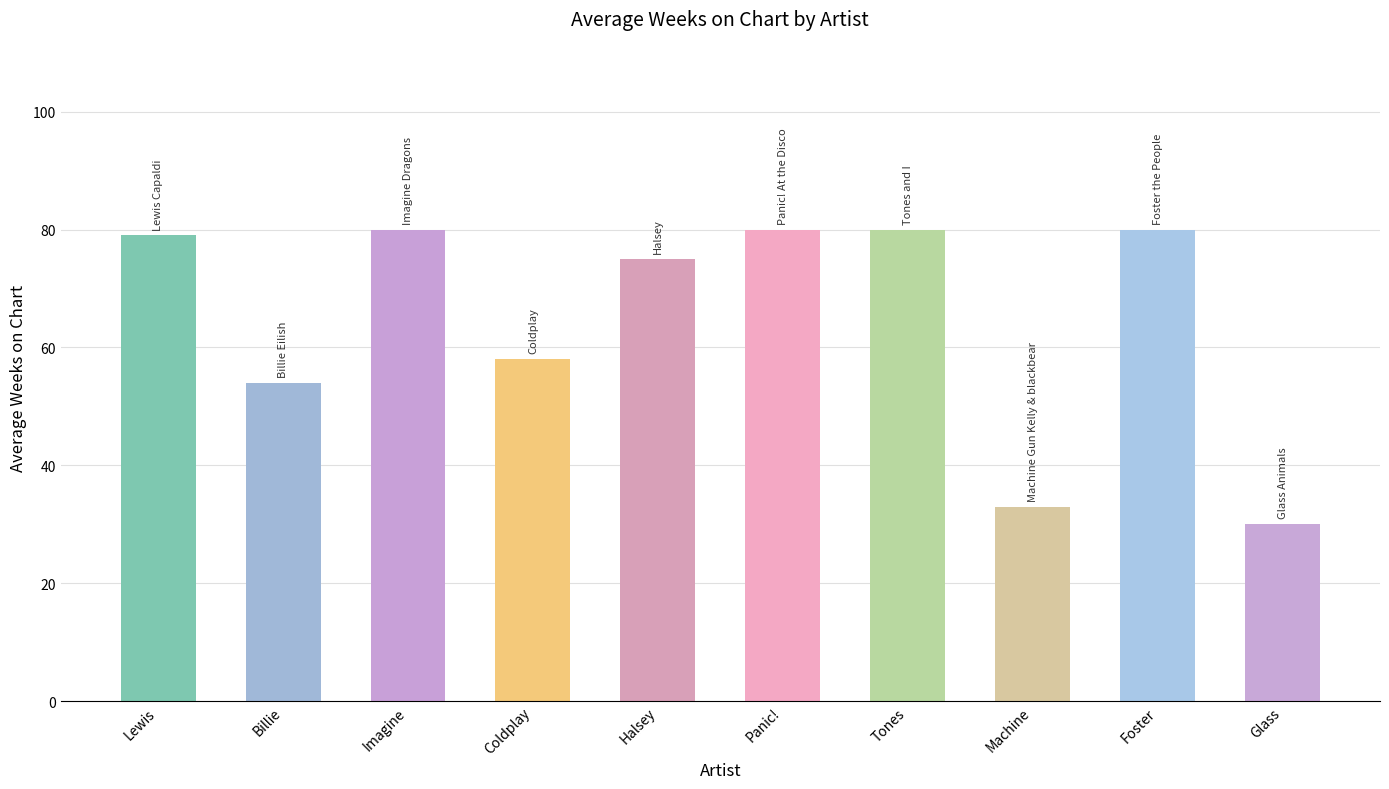

Is it true that the value at Coldplay is 58?

True